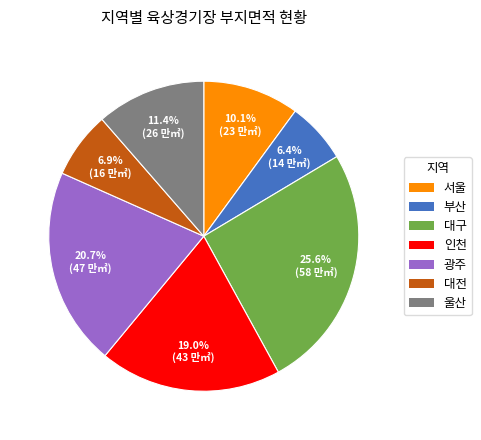

To the nearest percent, what is the combined percentage of 서울 and 부산?

16%